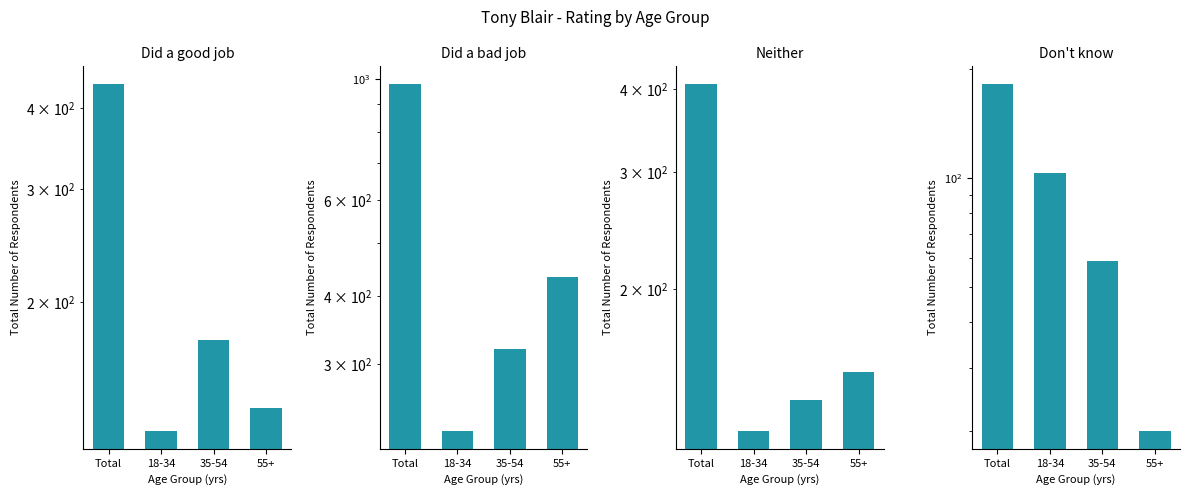

Where is Did a bad job nearest to the value 602?

55+